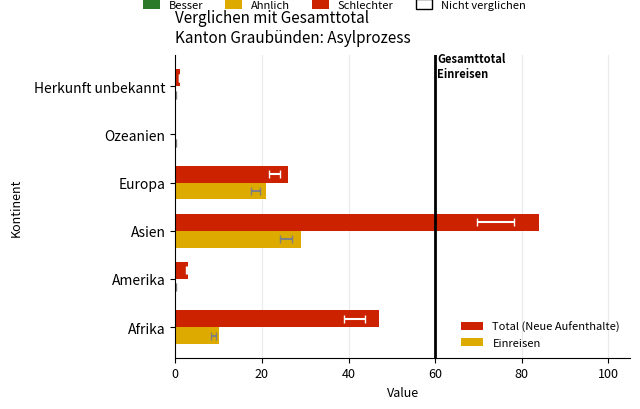

What are all the series names shown in the legend?

Total (Neue Aufenthalte), Einreisen